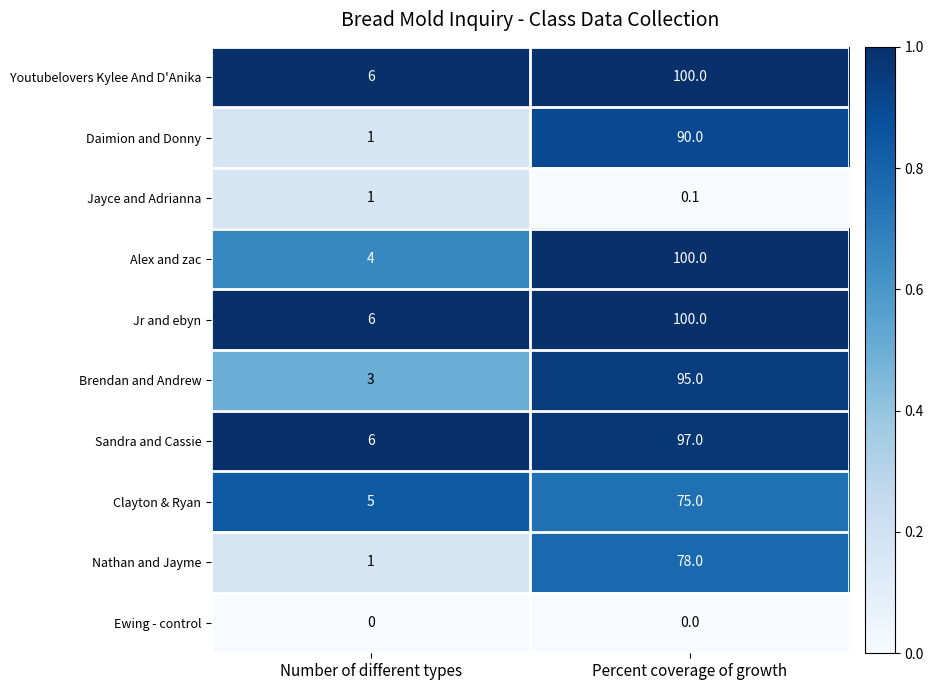

Reading left to right, list all the values displayed in this chart.

Youtubelovers Kylee And D'Anika: 6.0	100.0
Daimion and Donny: 1.0	90.0
Jayce and Adrianna: 1.0	0.1
Alex and zac: 4.0	100.0
Jr and ebyn: 6.0	100.0
Brendan and Andrew: 3.0	95.0
Sandra and Cassie: 6.0	97.0
Clayton & Ryan: 5.0	75.0
Nathan and Jayme: 1.0	78.0
Ewing - control: 0.0	0.0